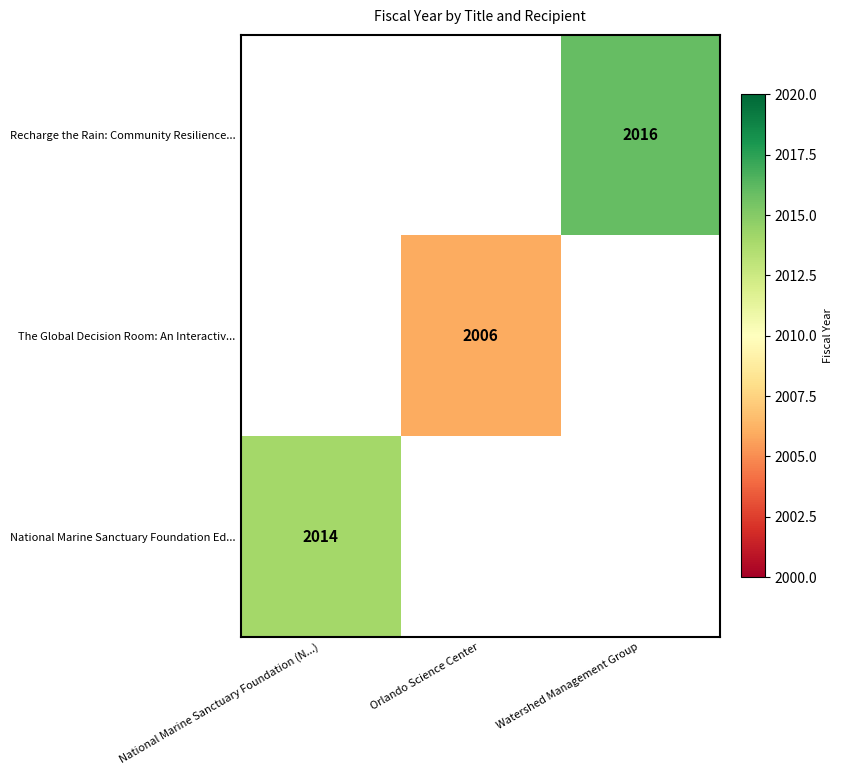

The value of The Global Decision Room: An Interactiv... at Orlando Science Center is 2006. True or false?

True